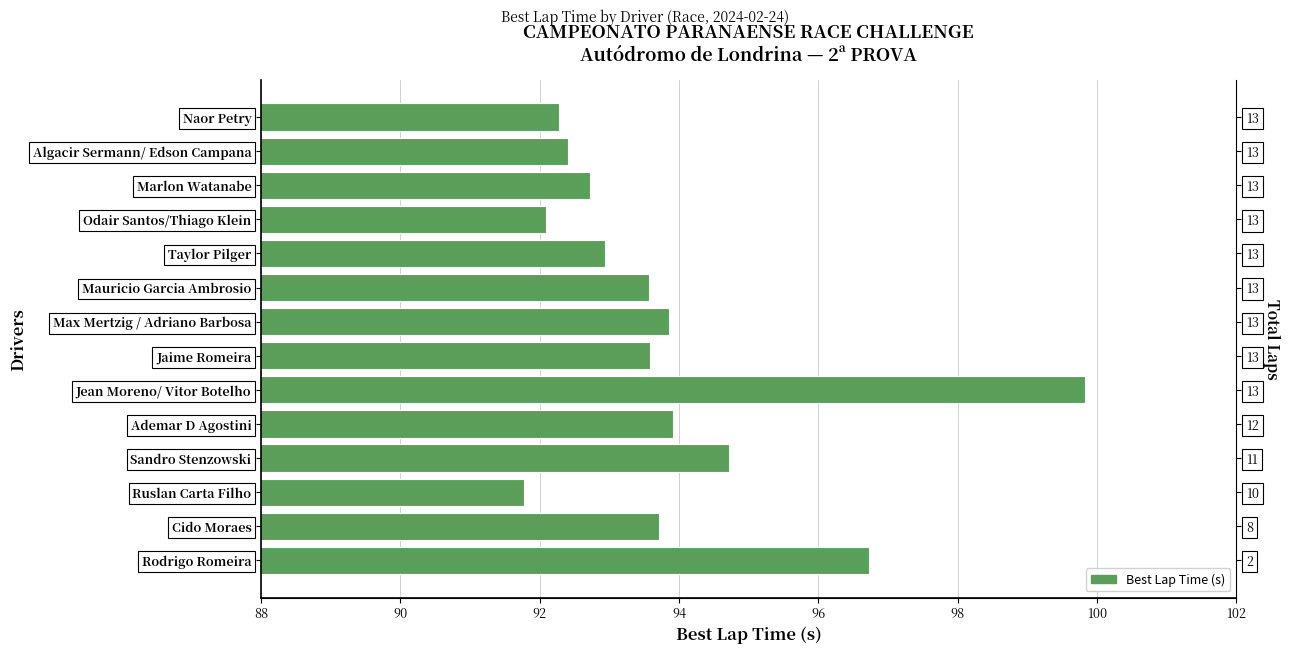

Reading left to right, what are all the values shown in this chart?

92.3	92.4	92.7	92.1	92.9	93.6	93.9	93.6	99.8	93.9	94.7	91.8	93.7	96.7